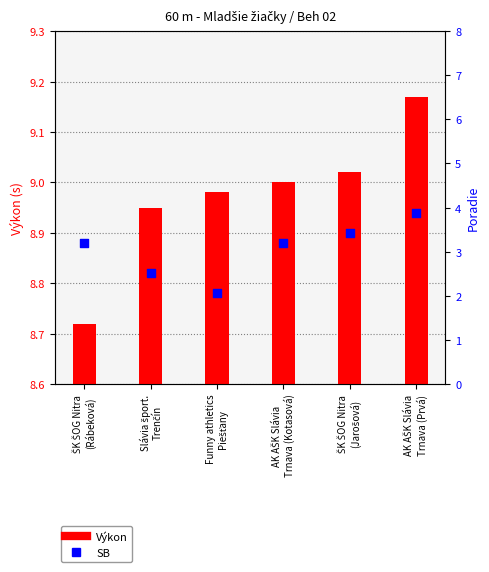

What are all the series names shown in the legend?

Výkon, SB